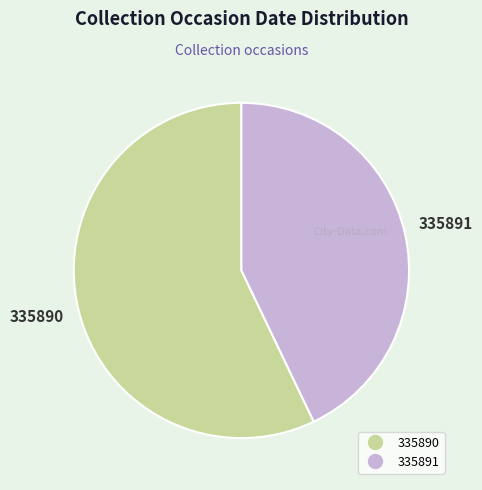

Between 335890 and 335891, which is larger?

335890